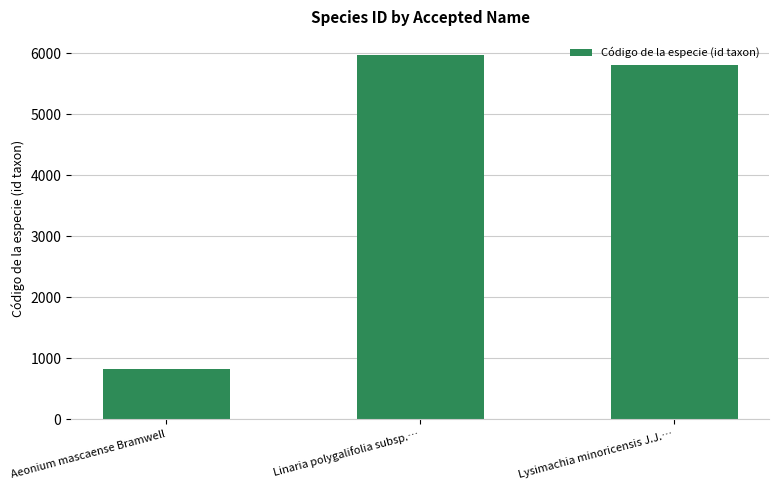

Where does the data first go above 5808?

Linaria polygalifolia subsp.…